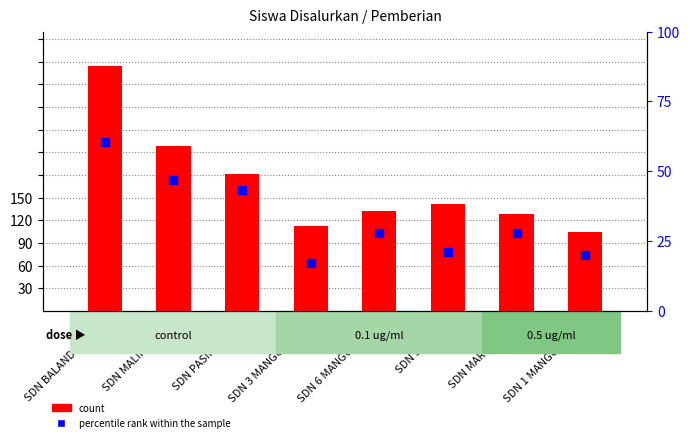

What are all the series names shown in the legend?

count, percentile rank within the sample